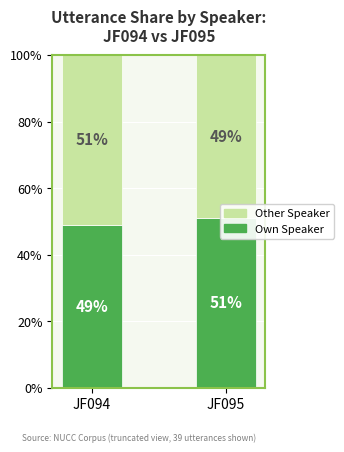

What is the sum of all Own Speaker values?

100